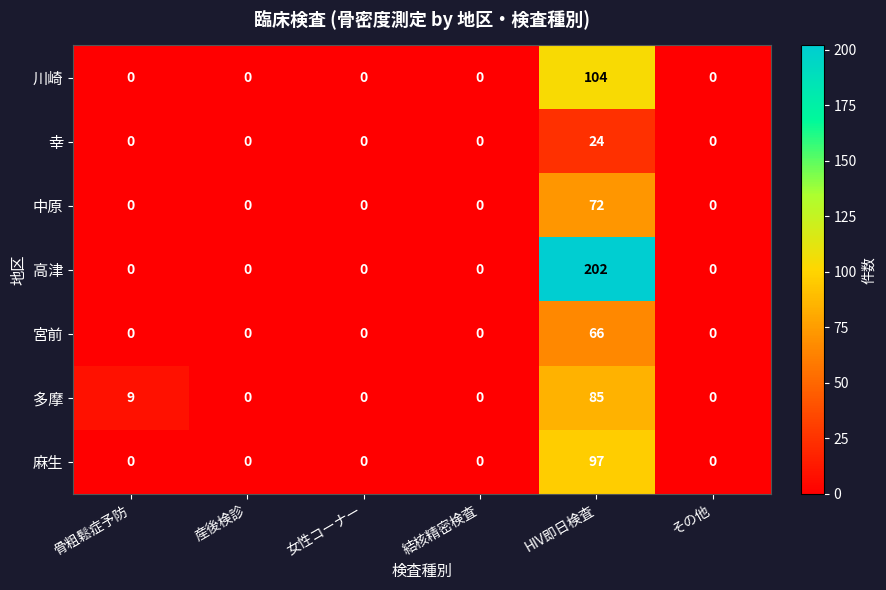

Rank the series by their maximum value, from lowest to highest.

幸, 宮前, 中原, 多摩, 麻生, 川崎, 高津